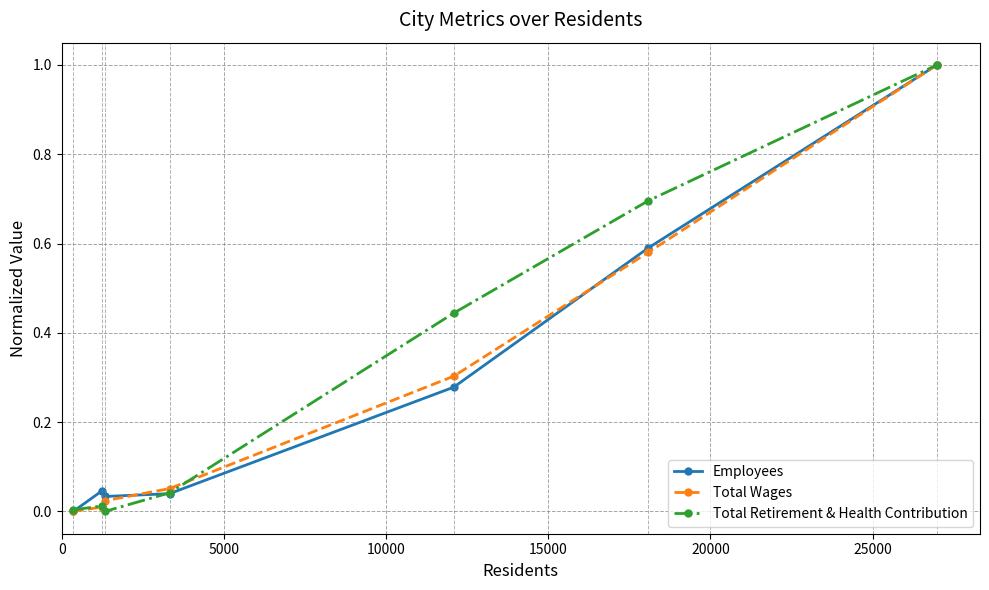

What is the maximum value for Total Retirement & Health Contribution?

1.0